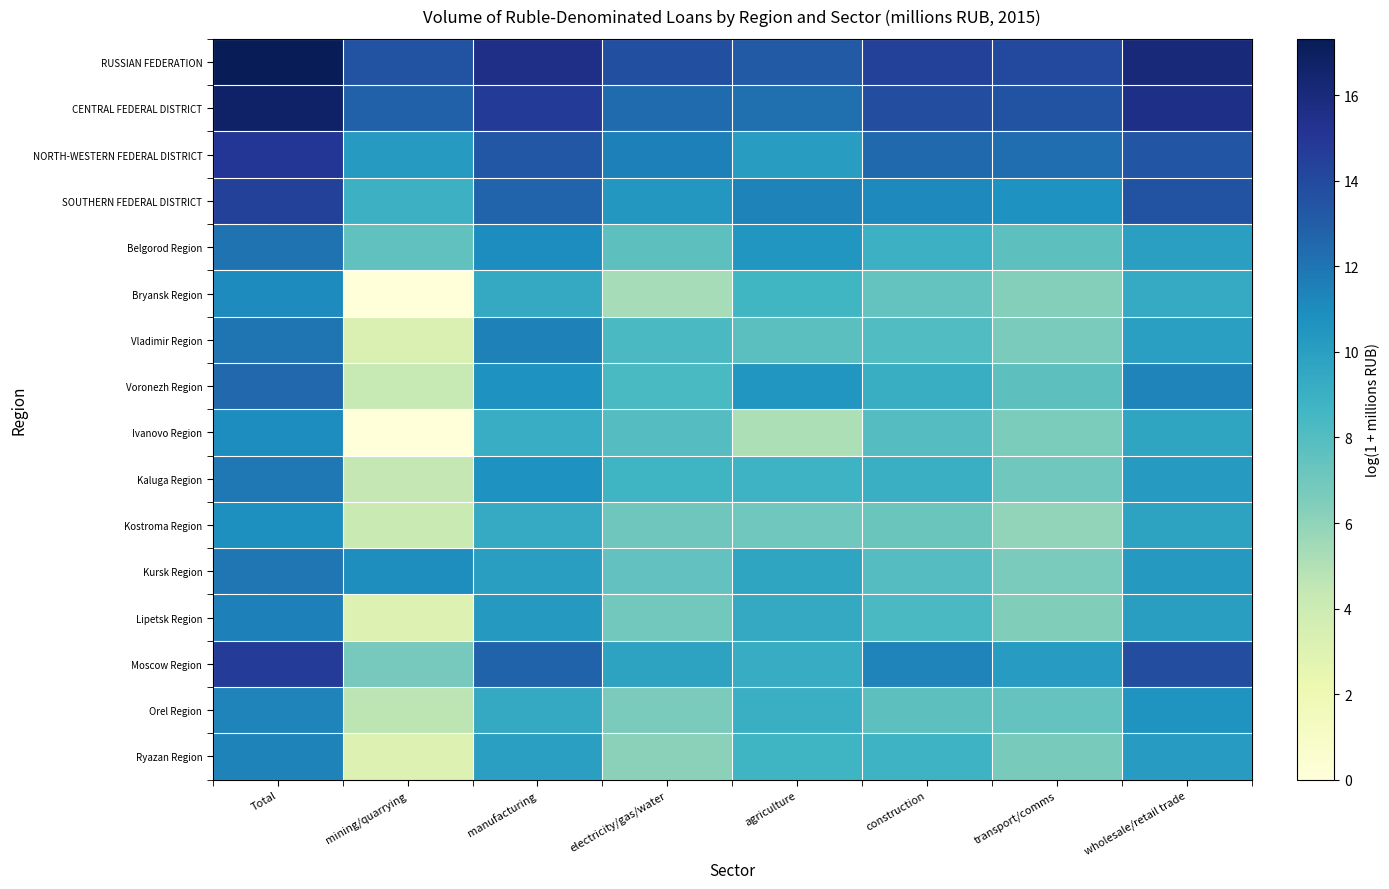

At which category is the sum across all series the highest?

Total